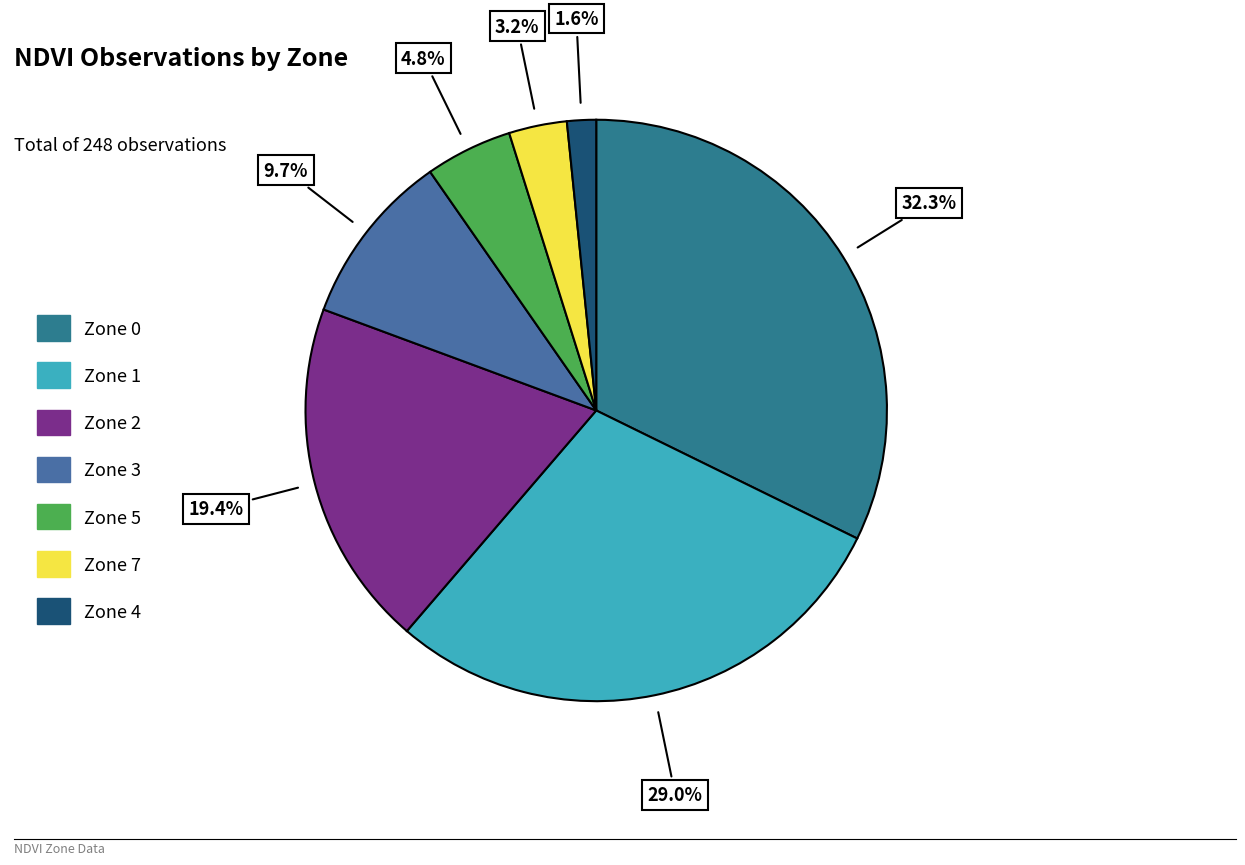

How many slices are in this pie chart?

7